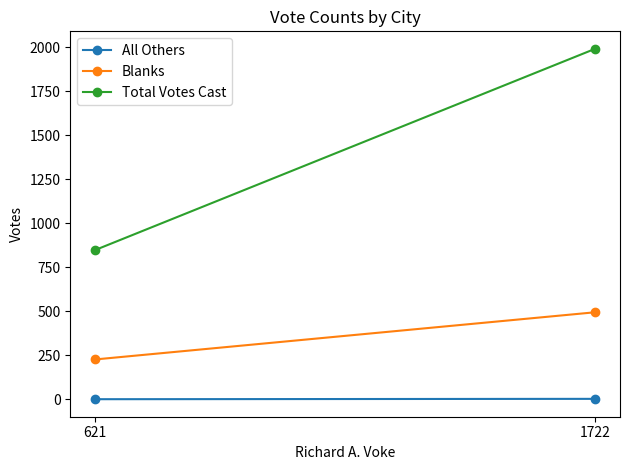

Reading right to left, transcribe all the data shown in this chart.

All Others: 3	1
Blanks: 495	227
Total Votes Cast: 1992	849